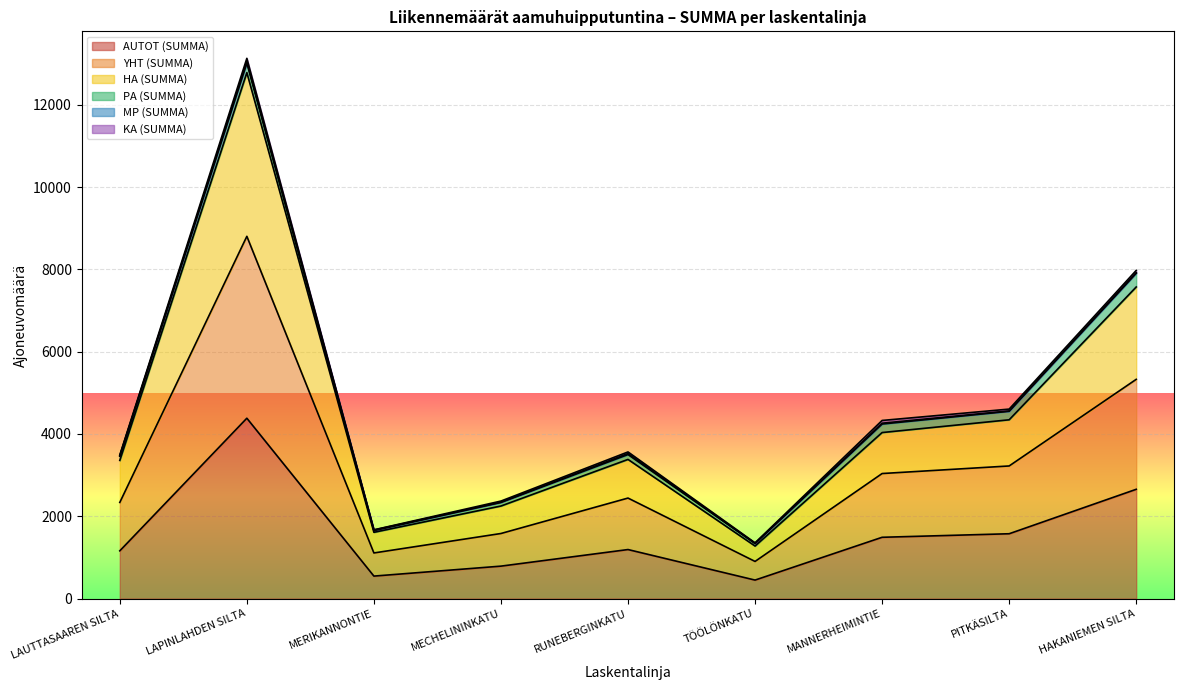

At which category does AUTOT (SUMMA) reach its first local valley?

MERIKANNONTIE